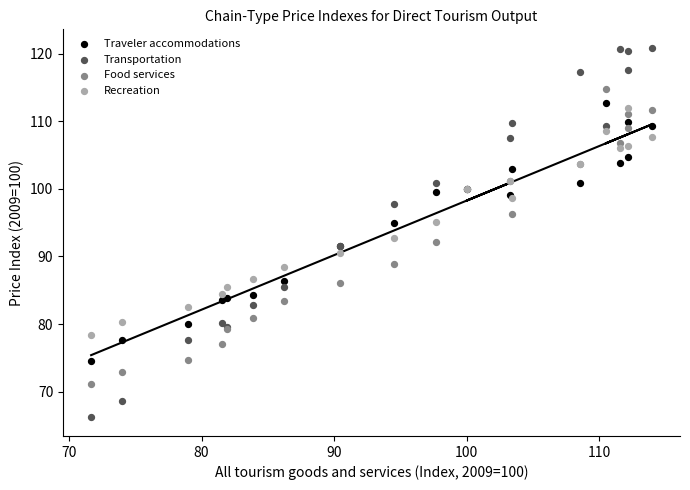

Which series contains the highest Y value?

Transportation